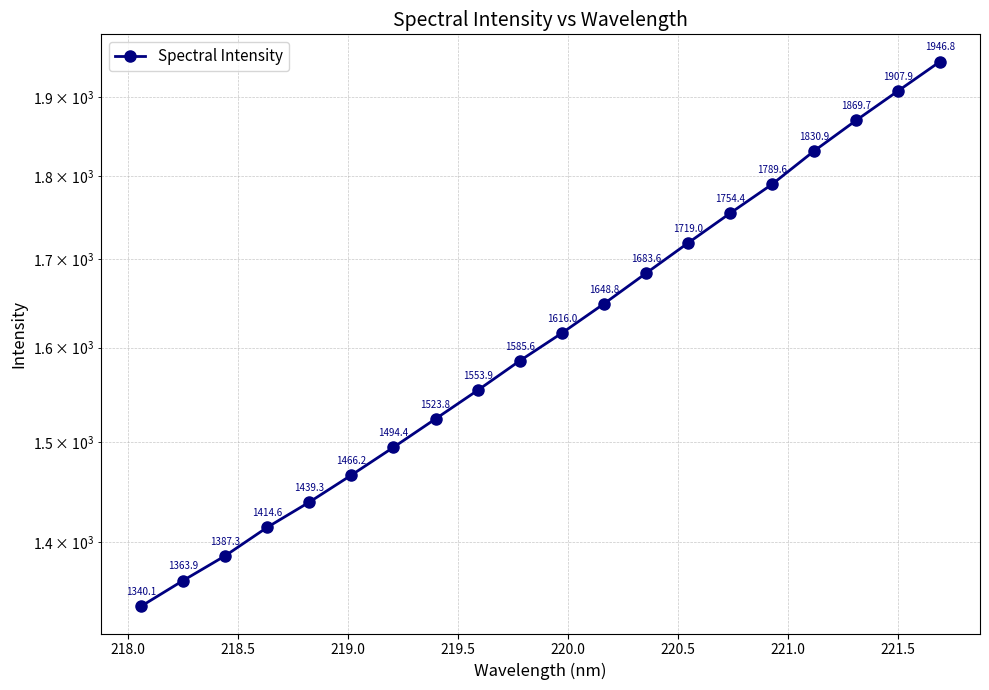

What is the value of the 3rd point from the left?

1387.3